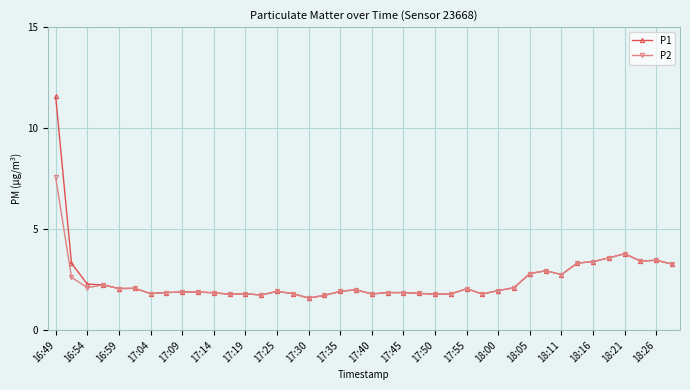

What is the value of the P2 point at the 16th from the left?

1.8